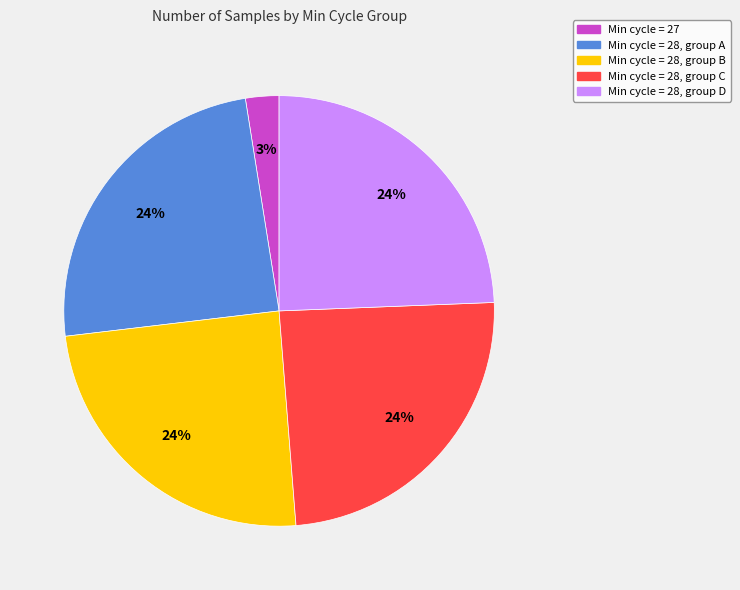

Is there a majority slice in this chart?

No